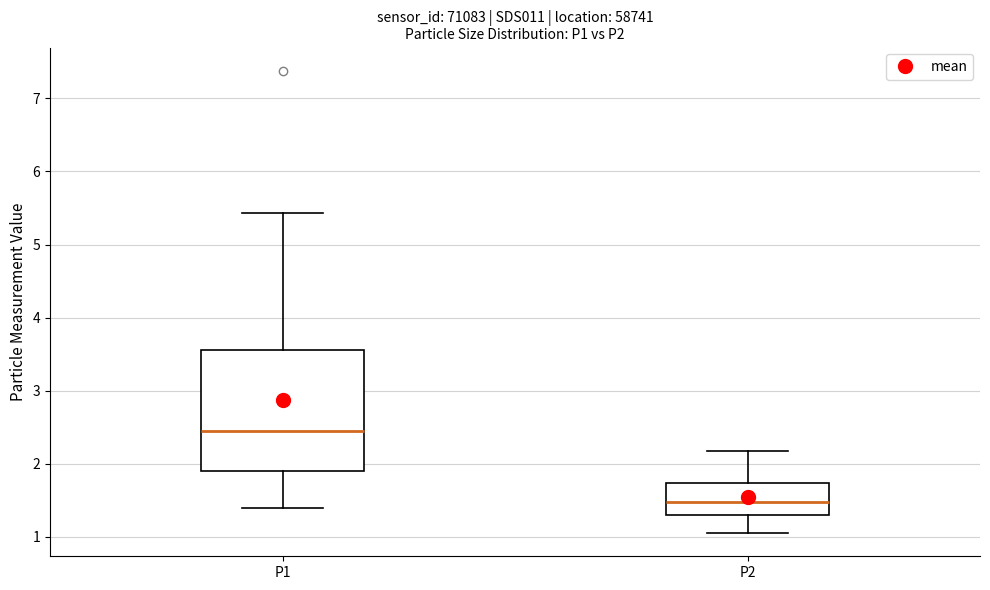

Reading left to right, read every box against the y-axis: the position of its median line, the range the box covers, and the ends of its whiskers. The values are not printed on the chart, so give them approximately, as read against the axis.

P1: median 2.5, box 1.9 to 3.6, whiskers 1.4 to 5.4
P2: median 1.5, box 1.3 to 1.7, whiskers 1.1 to 2.2